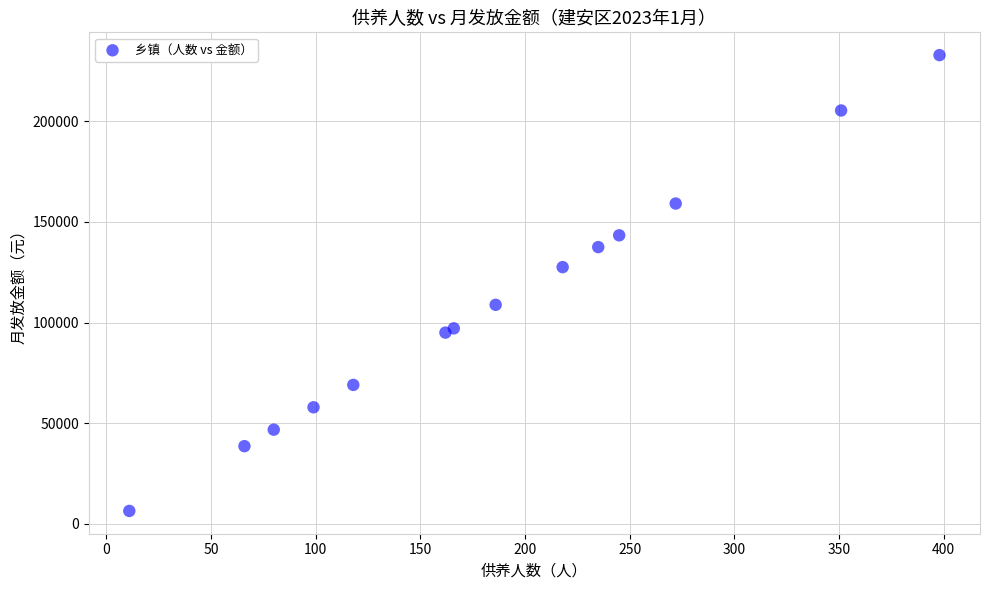

What Y value in the scatter plot is closest to 119632?

127530